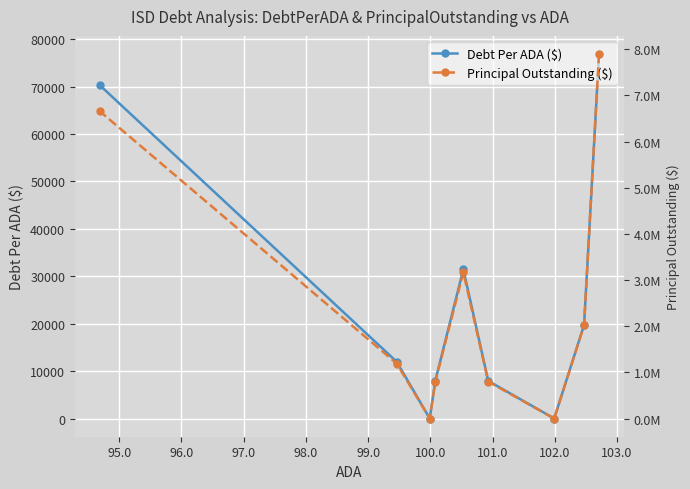

What is the value of the Debt Per ADA ($) point at the 9th from the left?

76866.9